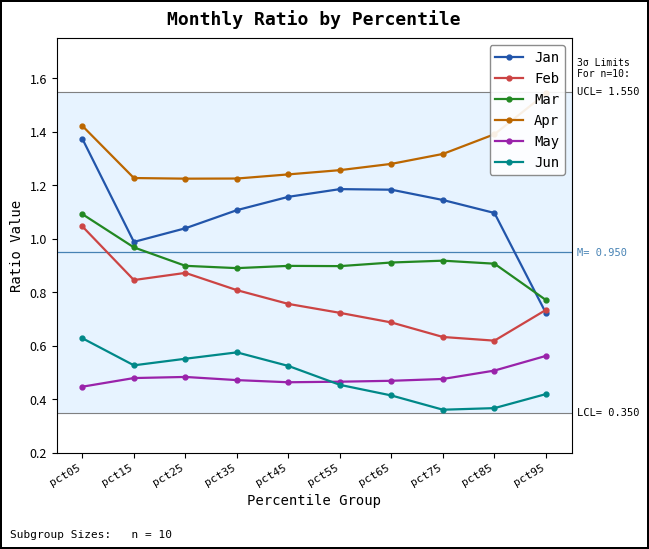

In Feb, how many points are higher than both neighbors (excluding endpoints)?

1